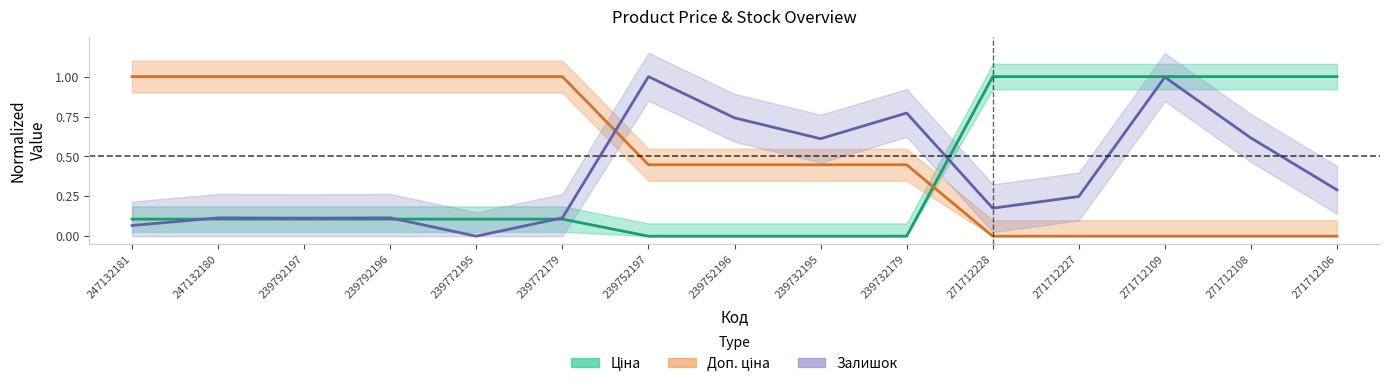

Between which two adjacent categories do Залишок and Ціна first intersect?

247132181 and 247132180